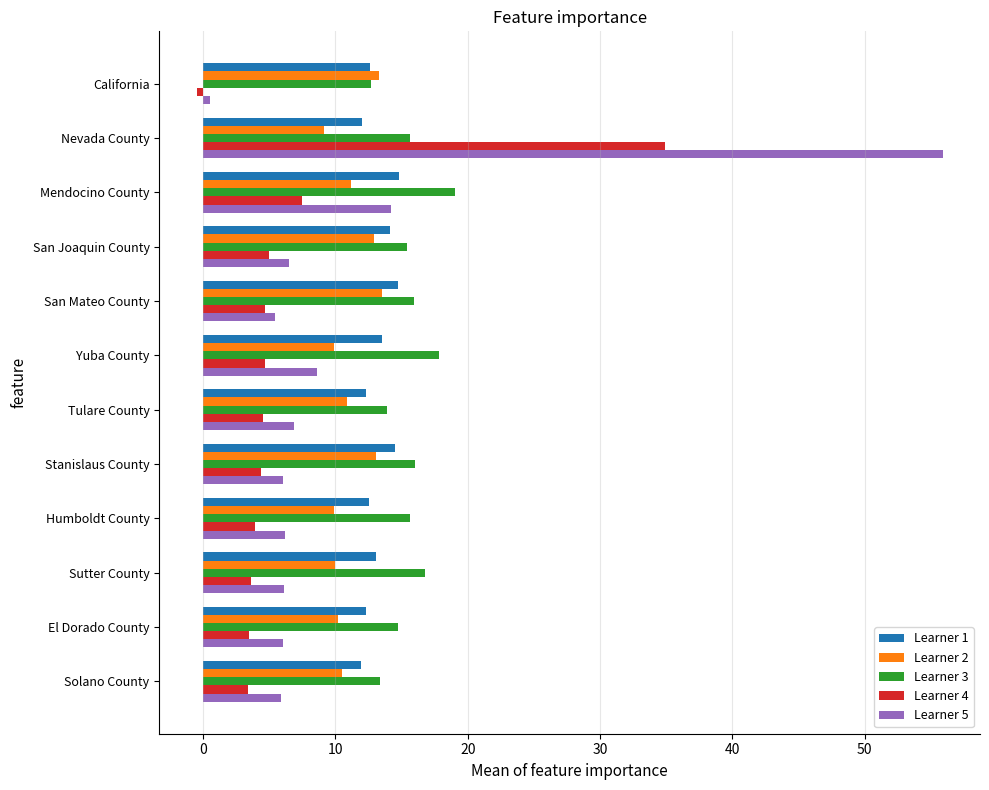

At which category does the chart reach its minimum across all series?

California